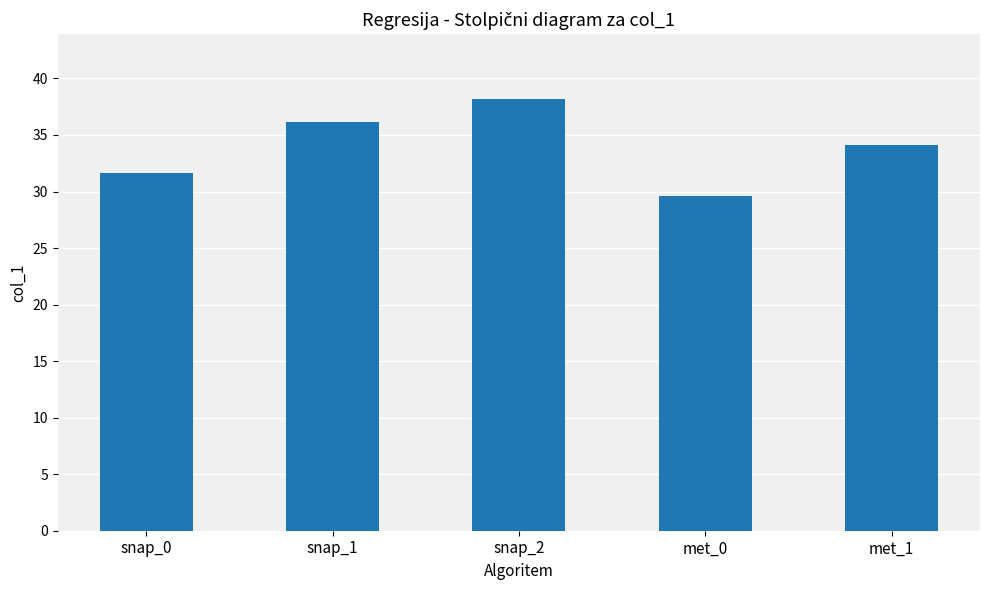

Reading right to left, what are all the values shown in this chart?

met_1=34.1	met_0=29.6	snap_2=38.2	snap_1=36.1	snap_0=31.6